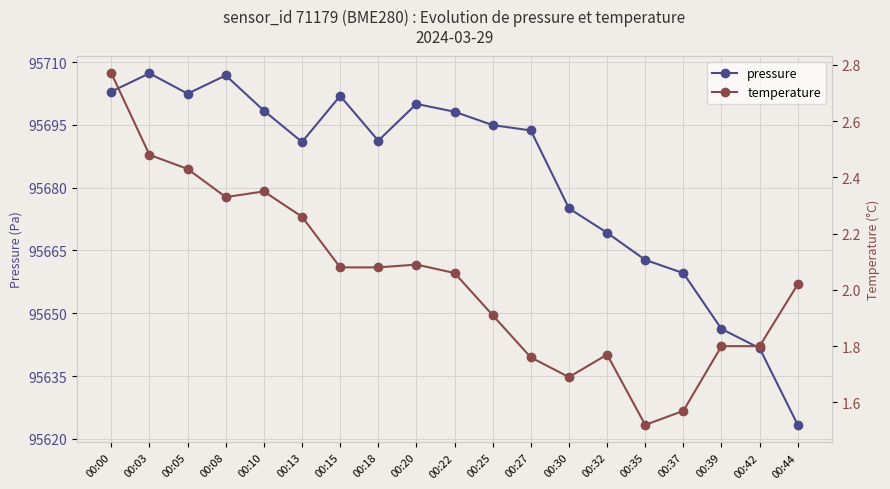

What are all the series names shown in the legend?

pressure, temperature